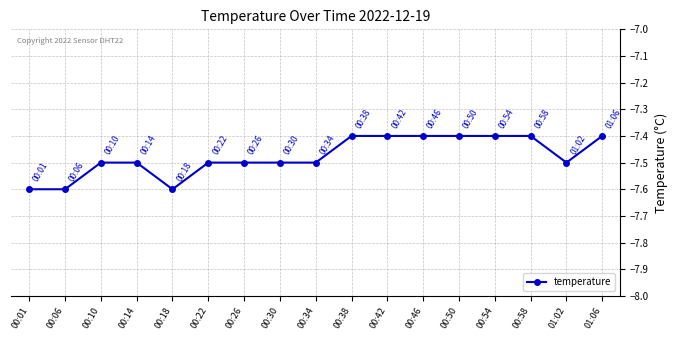

Reading left to right, transcribe all the data shown in this chart.

00:01=-7.6	00:06=-7.6	00:10=-7.5	00:14=-7.5	00:18=-7.6	00:22=-7.5	00:26=-7.5	00:30=-7.5	00:34=-7.5	00:38=-7.4	00:42=-7.4	00:46=-7.4	00:50=-7.4	00:54=-7.4	00:58=-7.4	01:02=-7.5	01:06=-7.4